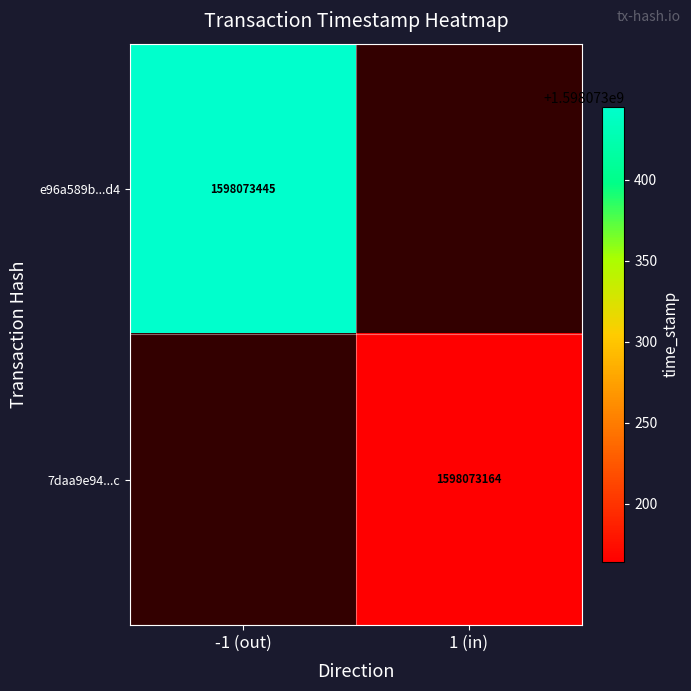

How many positive values does the e96a589b4c9c514691cbd6ce049f45d40be01d4 series have?

1